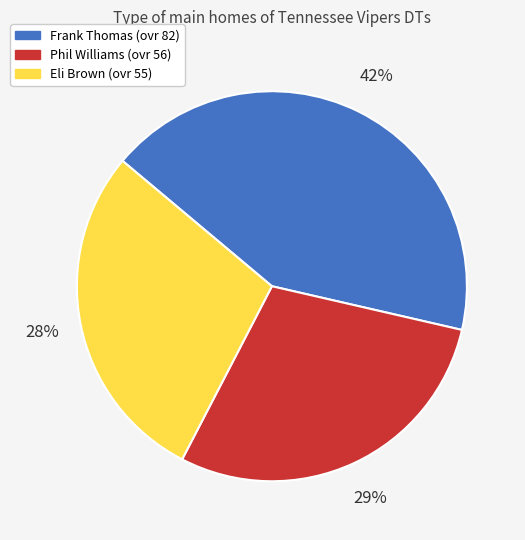

Between Eli and Frank, which is larger?

Frank